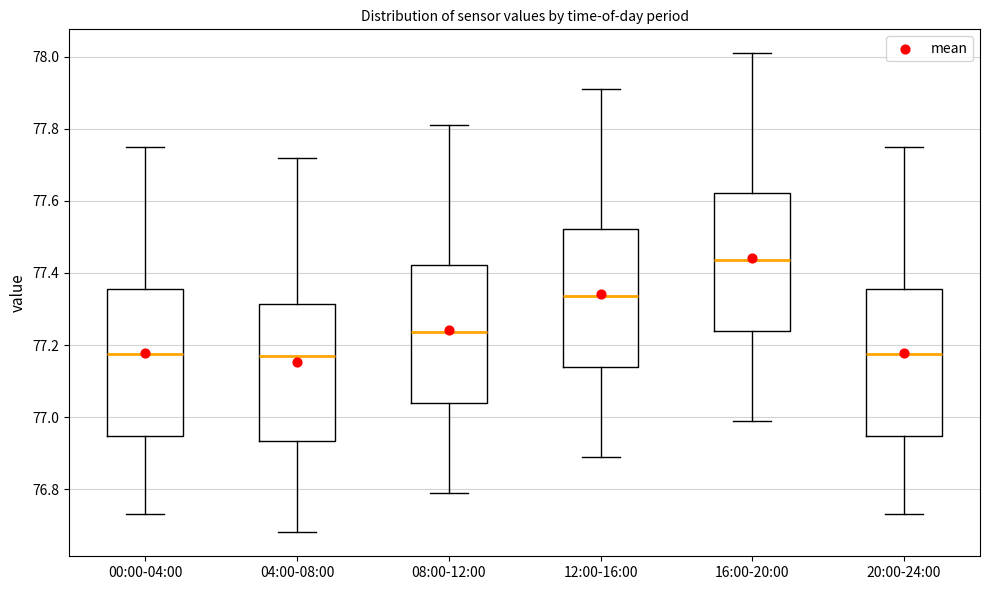

Where does the median line of the box for 20:00-24:00 sit on the y-axis? The values are not printed on the chart, so give them approximately, as read against the axis.

77.18